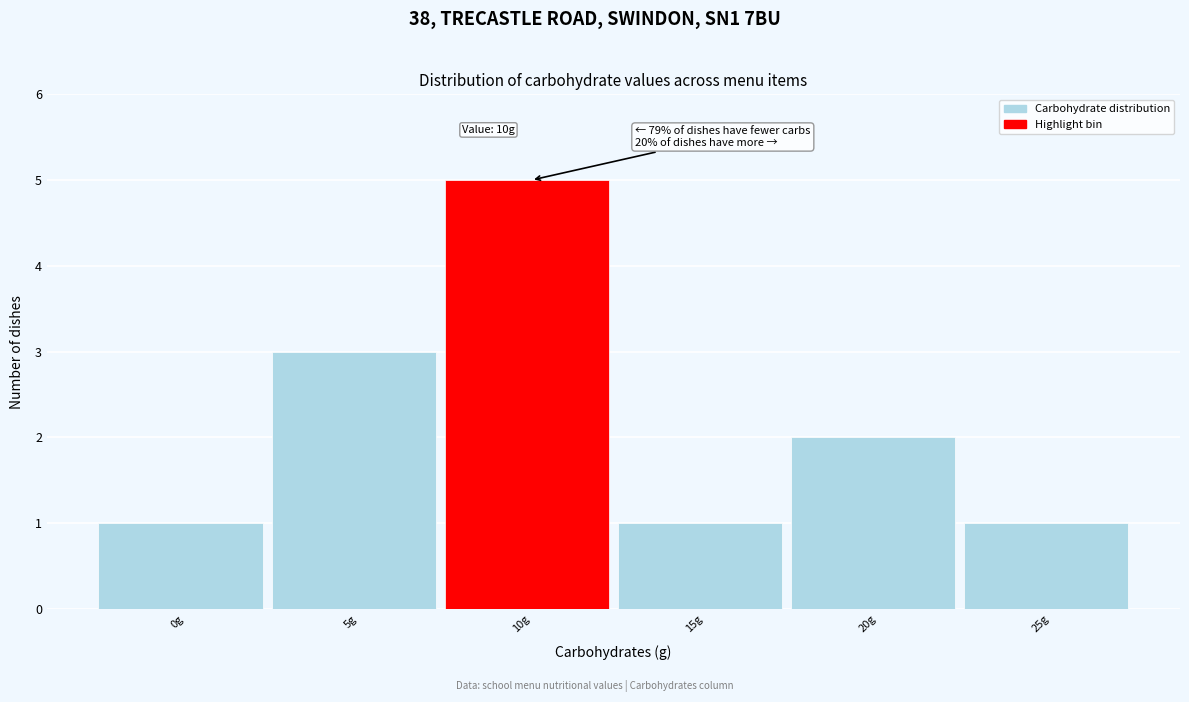

Reading left to right, transcribe all the data shown in this chart.

1	3	5	1	2	1